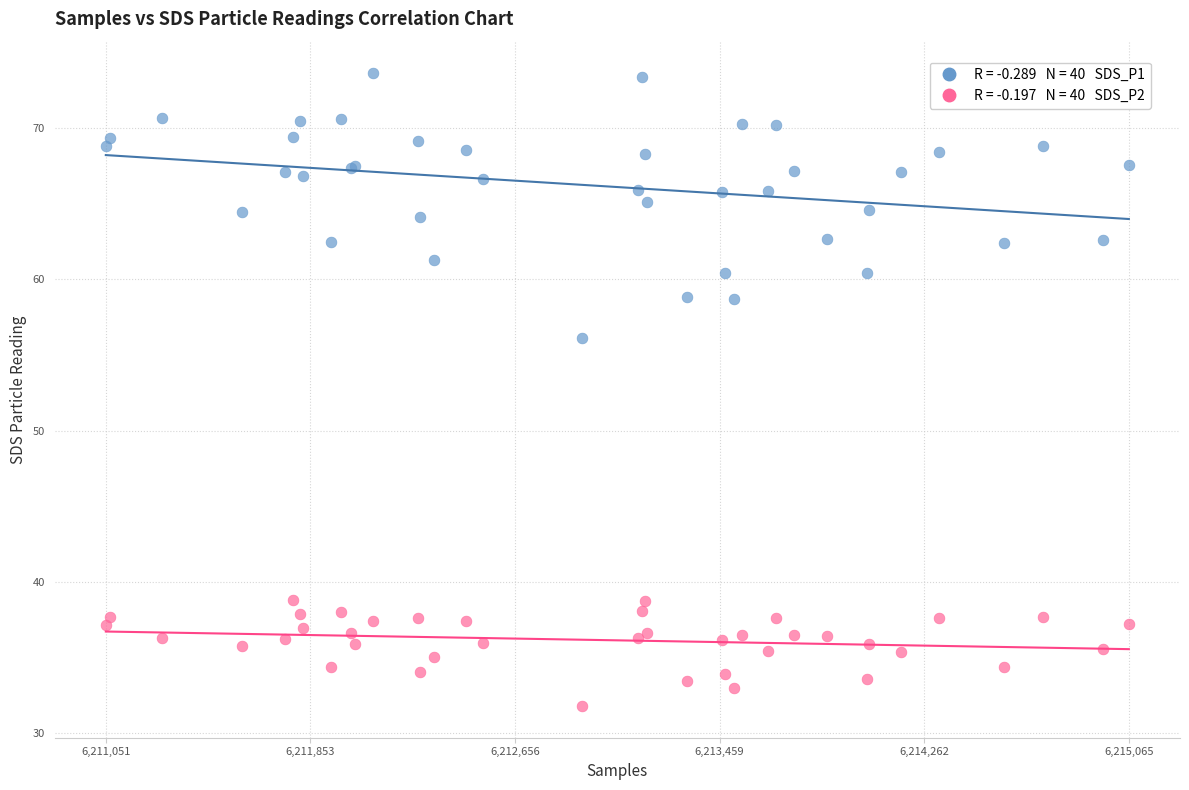

Across all series, what Y value is closest to 52?

56.1